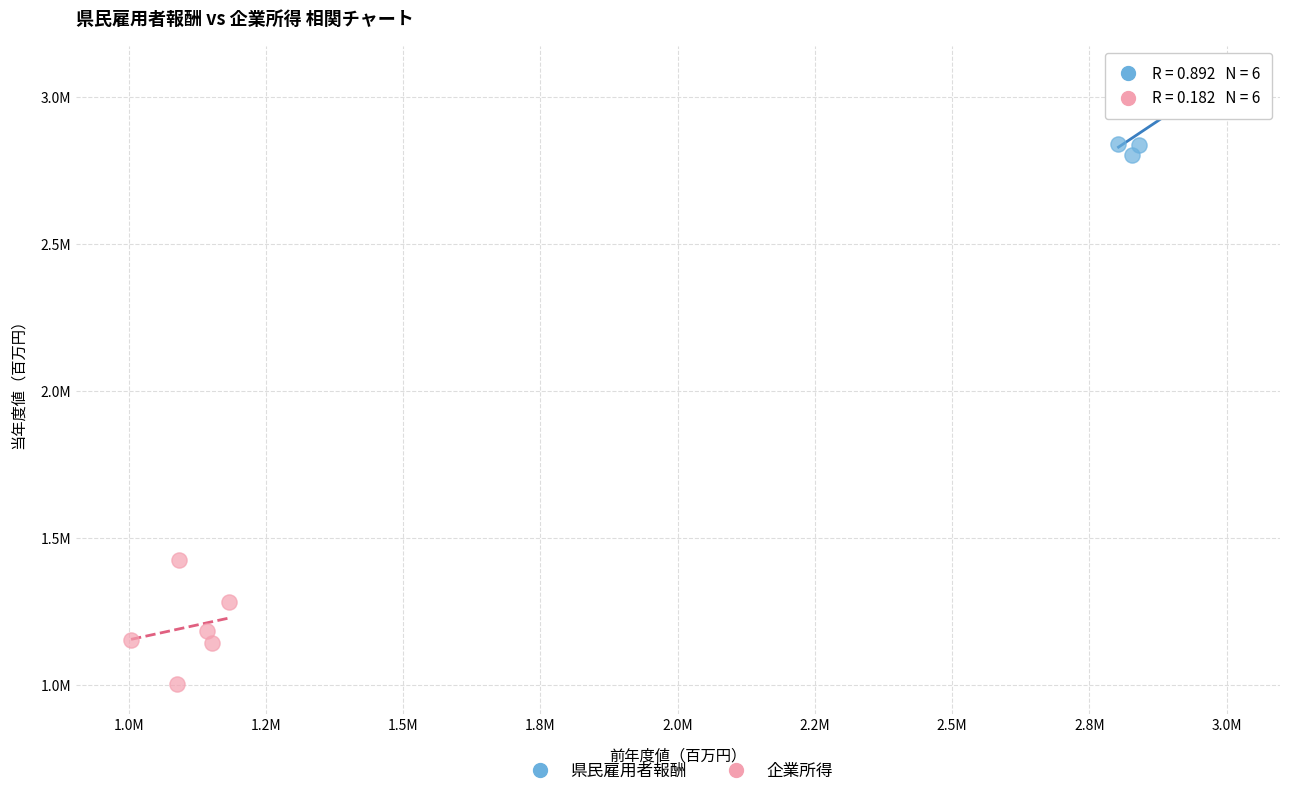

Which series has the widest spread of Y values?

企業所得